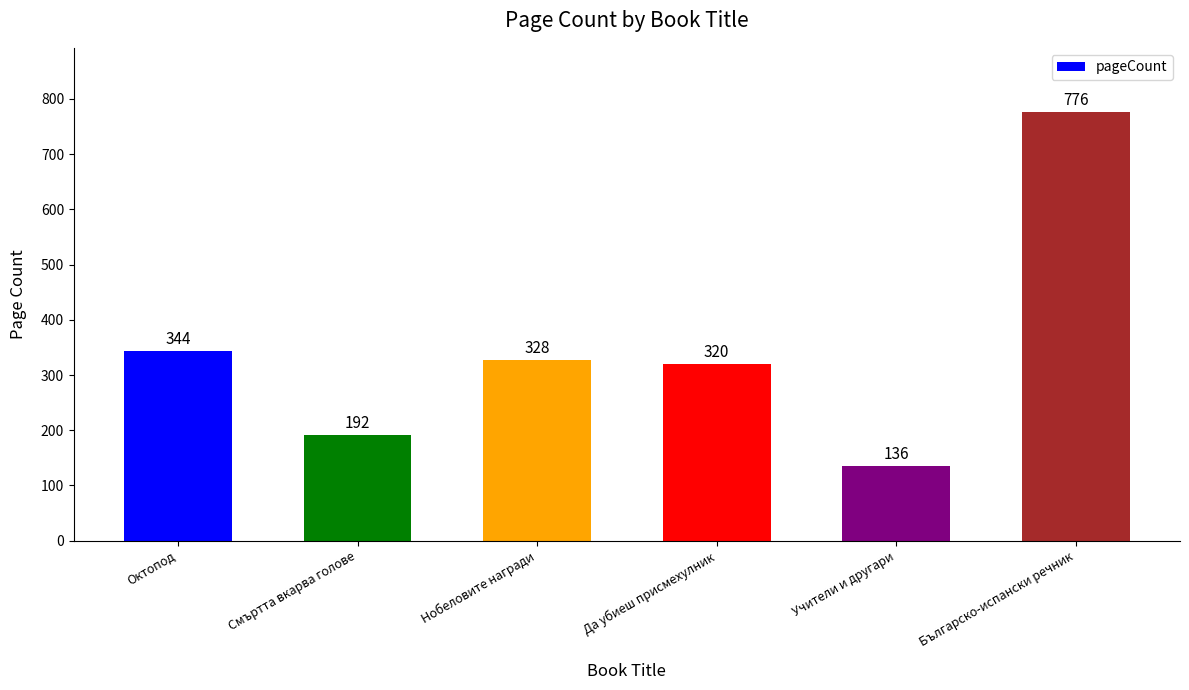

List the labels in order of value, smallest first.

Учители и другари, Смъртта вкарва голове, Да убиеш присмехулник, Нобеловите награди, Октопод, Българско-испански речник